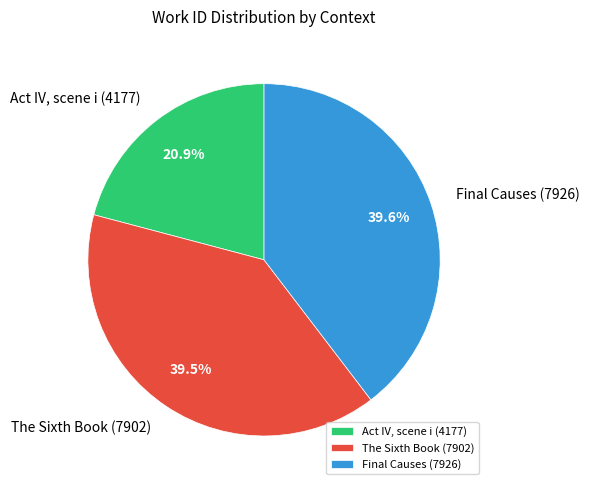

To the nearest percent, what is the difference between the largest and smallest slice percentages?

19%